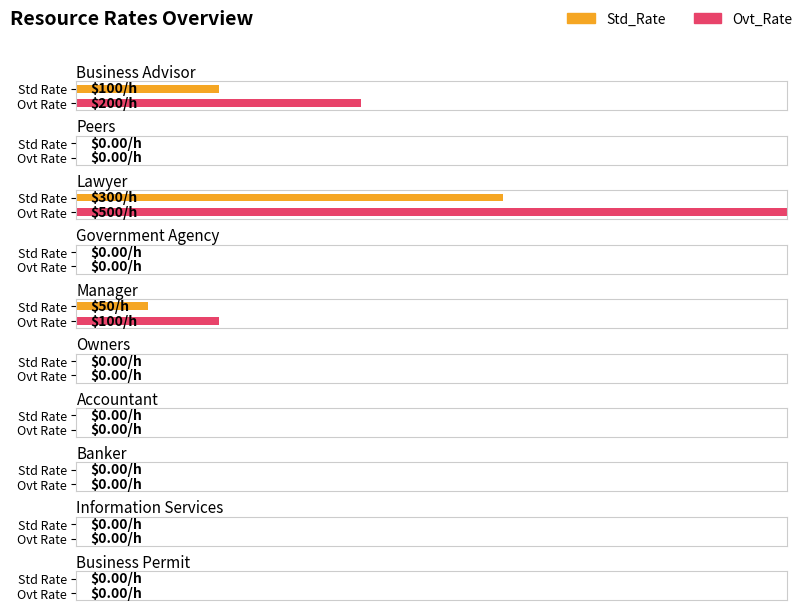

Count the Std_Rate values in the range 0 to 50.

8